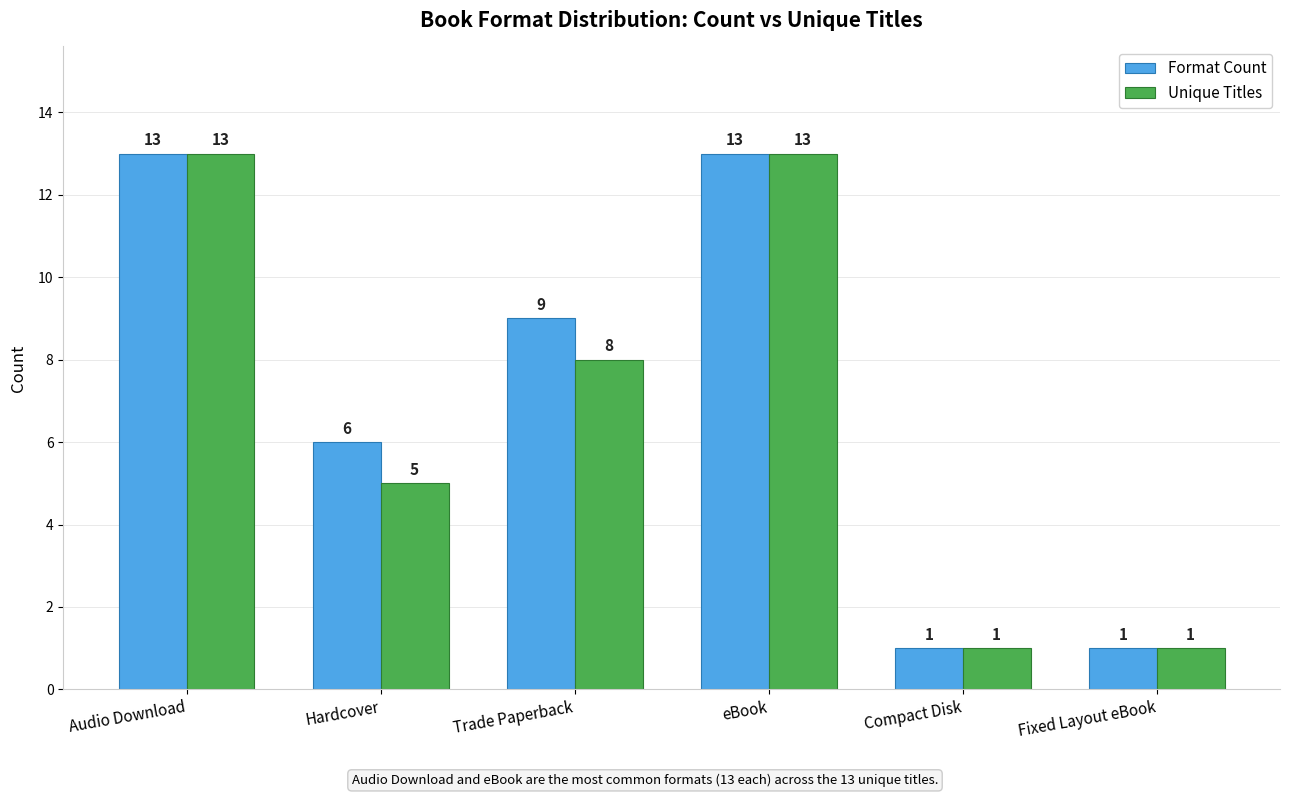

What position from the right is Compact Disk?

2